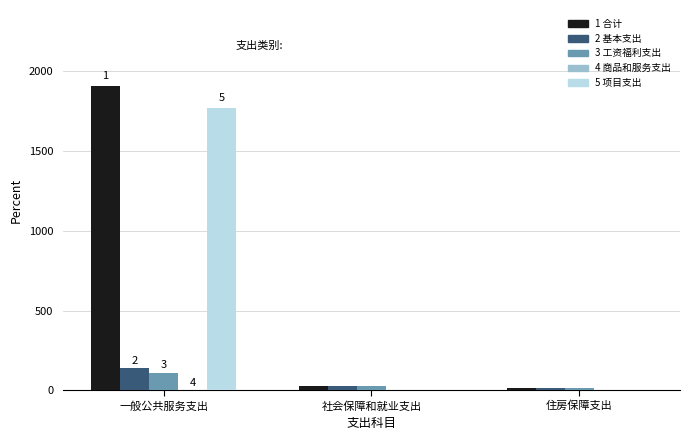

At which label does 3 工资福利支出 reach its peak?

一般公共服务支出